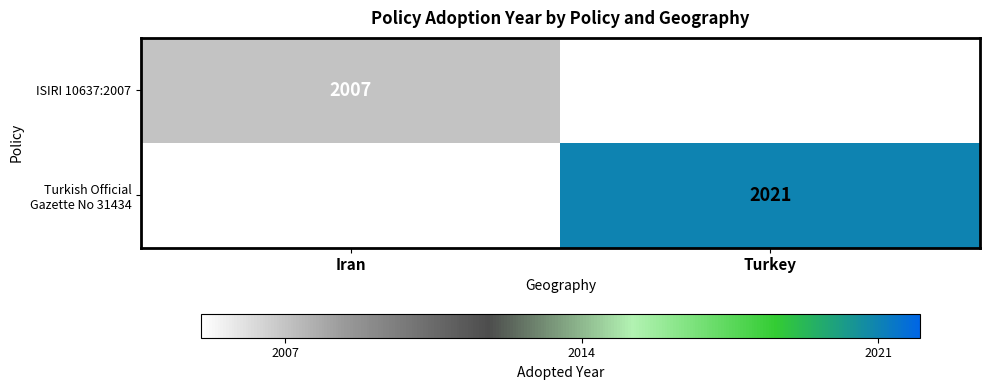

True or false: Turkish Official Gazette No 31434 has a value of 2021 at Turkey.

True